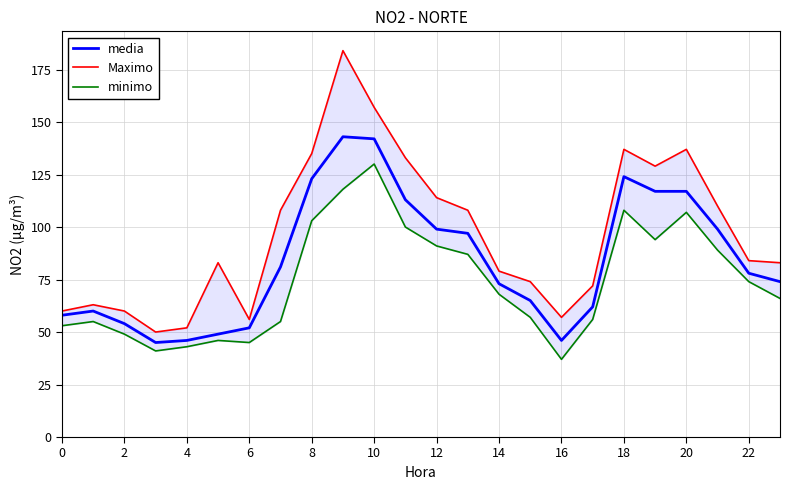

What is the average value of the Maximo series?

97